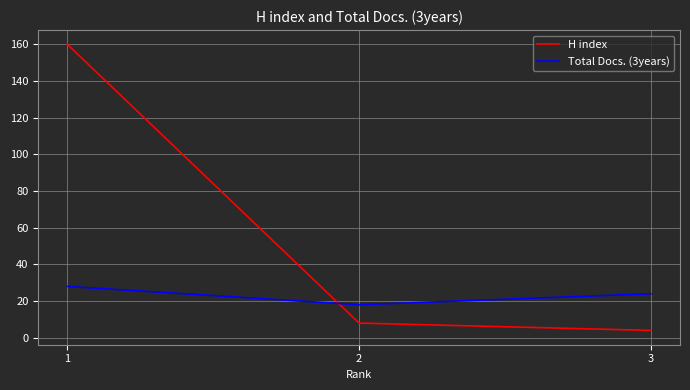

Which category has the lowest value across all series?

3